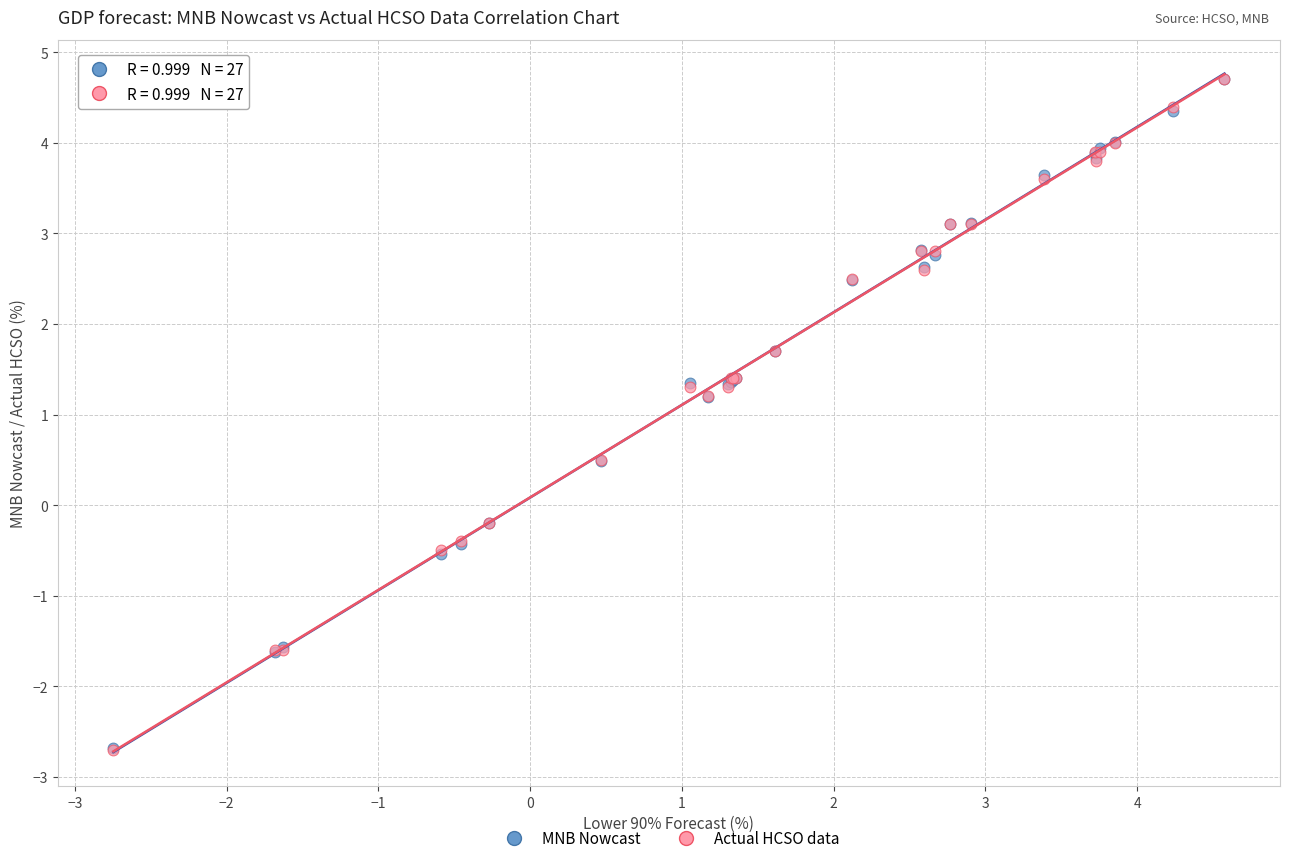

What are all the series names shown in the legend?

MNB Nowcast, Actual HCSO data